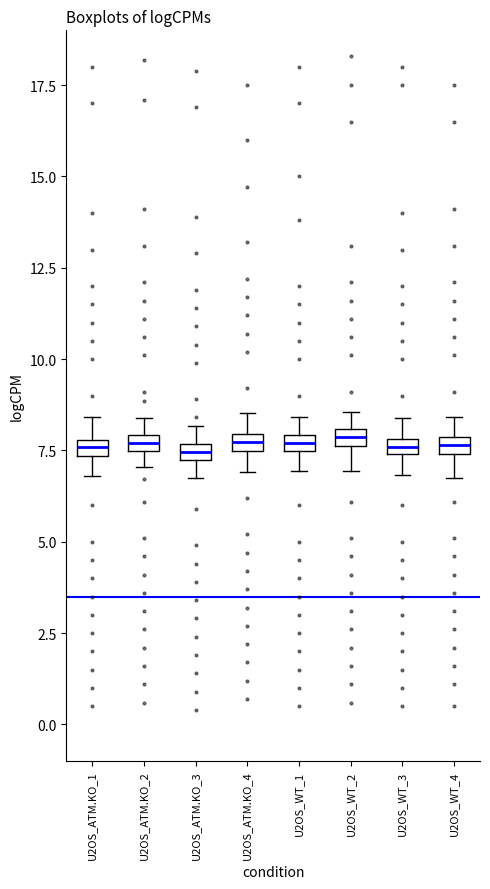

Where is the upper edge of the box for U2OS_ATM.KO_4 on the y-axis? The values are not printed on the chart, so give them approximately, as read against the axis.

8.0